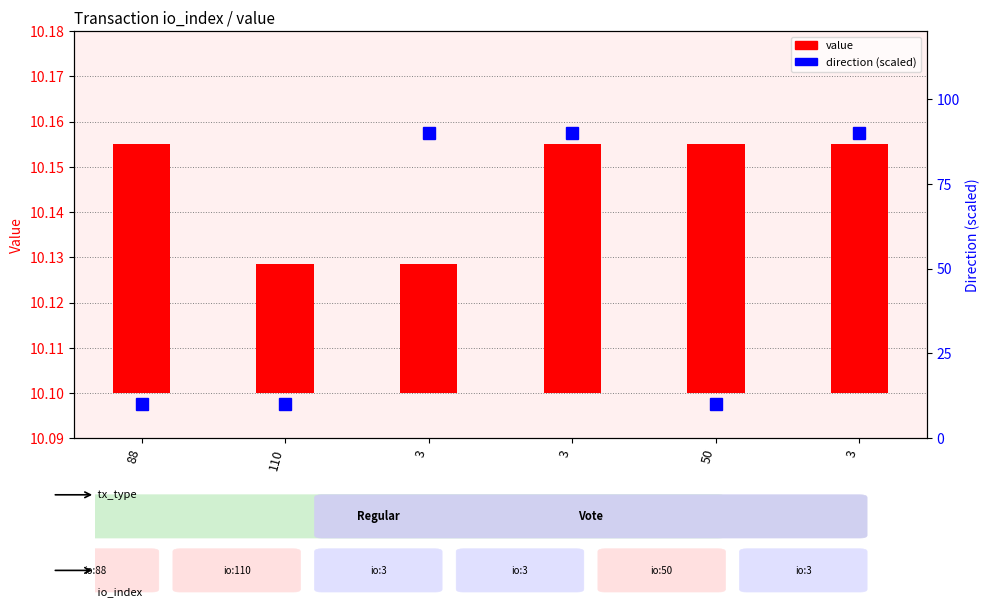

The value of direction (scaled) at 3 is 90.0. True or false?

True